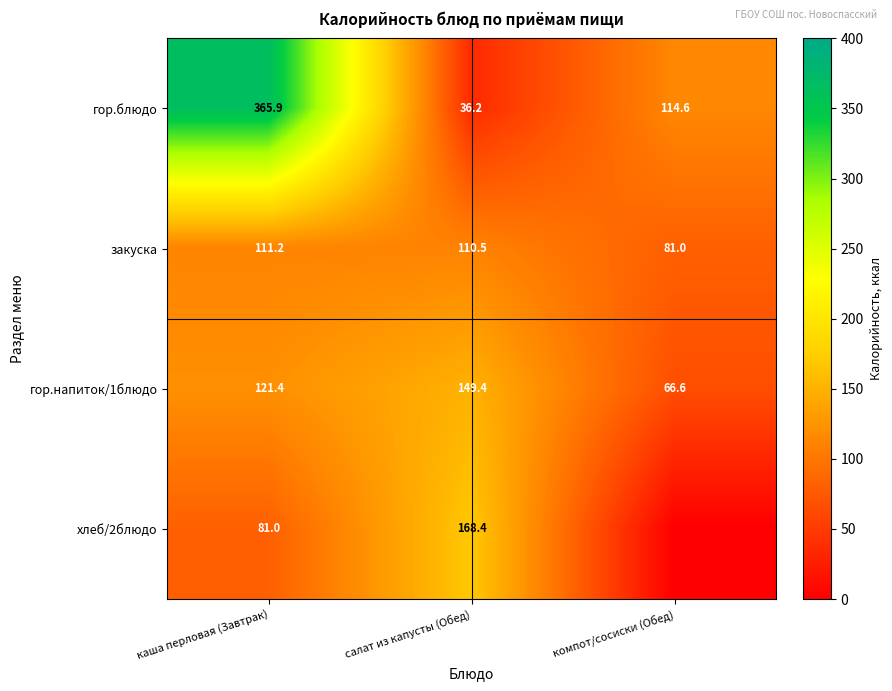

What is the spread (max minus min) of values at салат из капусты (Обед)?

132.2